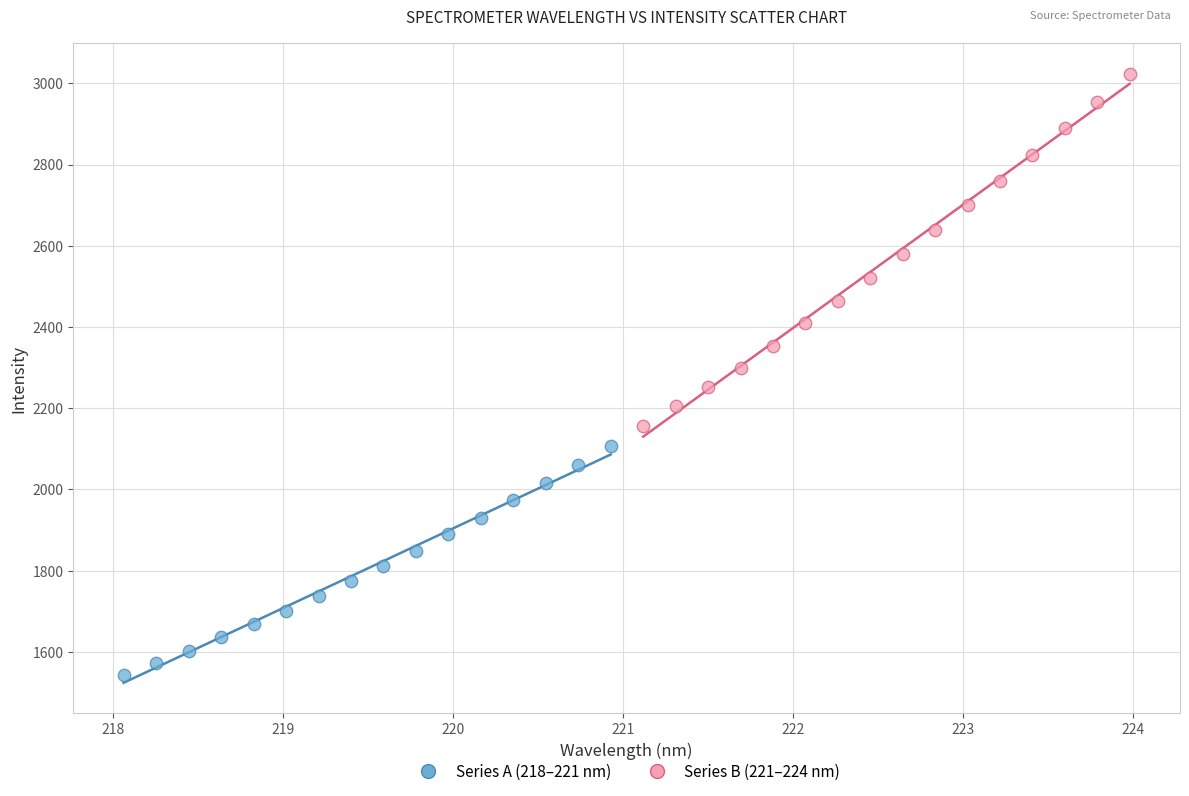

Which series contains the lowest Y value?

Series A (218–221 nm)